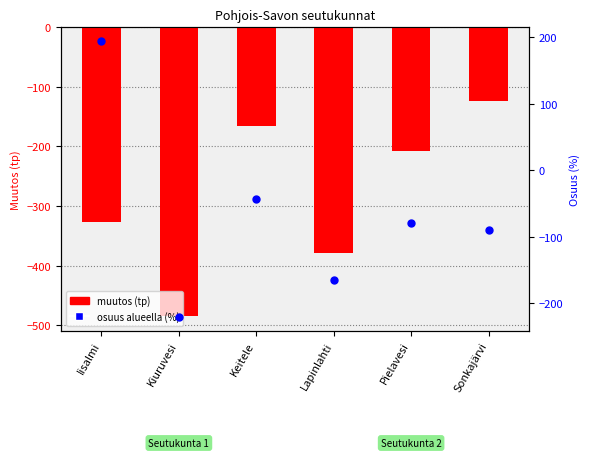

At which category is the sum across all series the highest?

Iisalmi